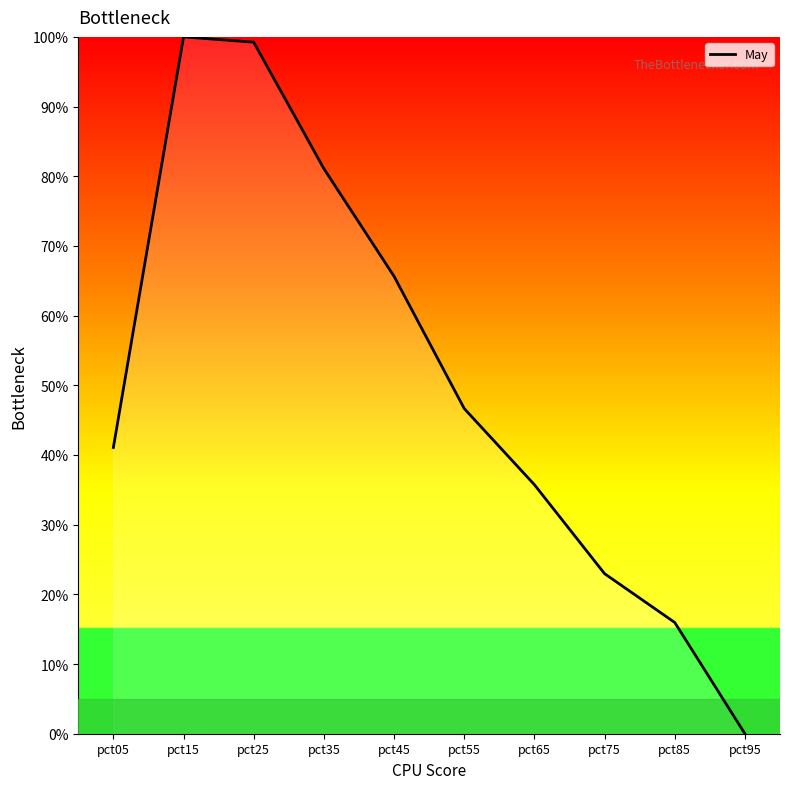

What is the maximum value shown in the chart?

100.0